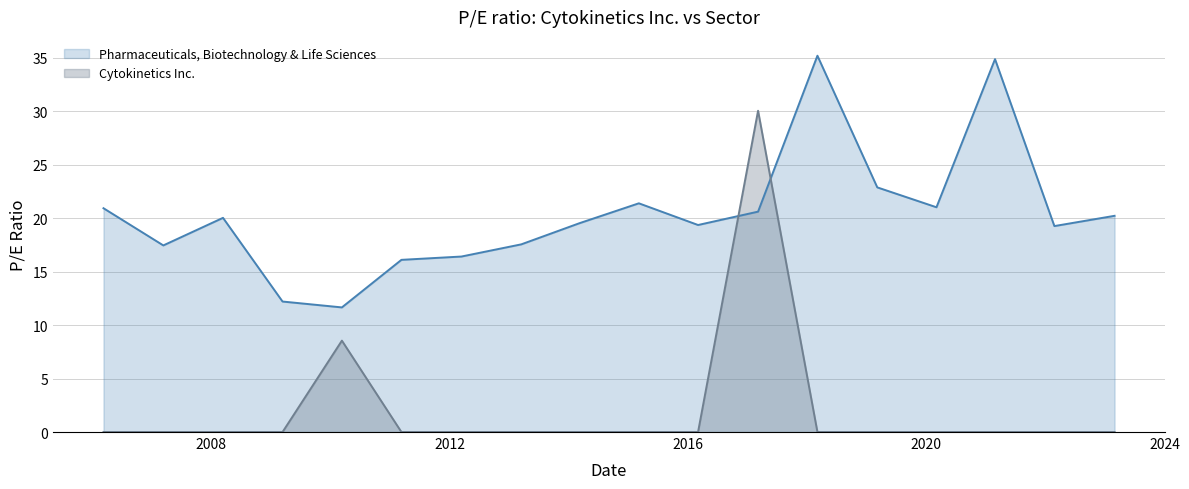

What position from the right is 2018-03-05?

6